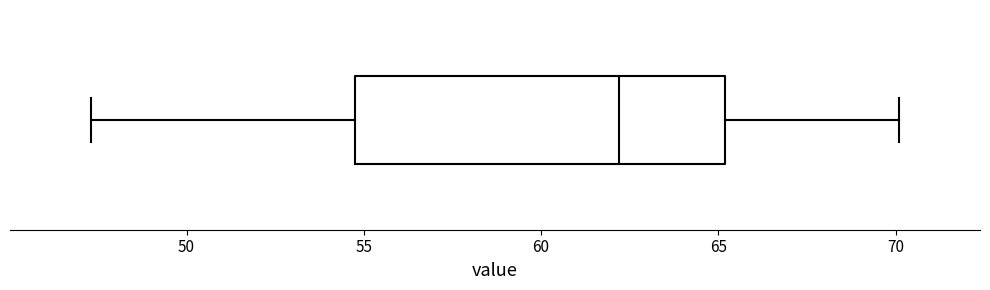

Read this box plot against the x-axis: the position of the median line, the range covered by the box, and the ends of both whiskers. The values are not printed on the chart, so give them approximately, as read against the axis.

median 62.0, box 55.0 to 65.0, whiskers 47.5 to 70.0